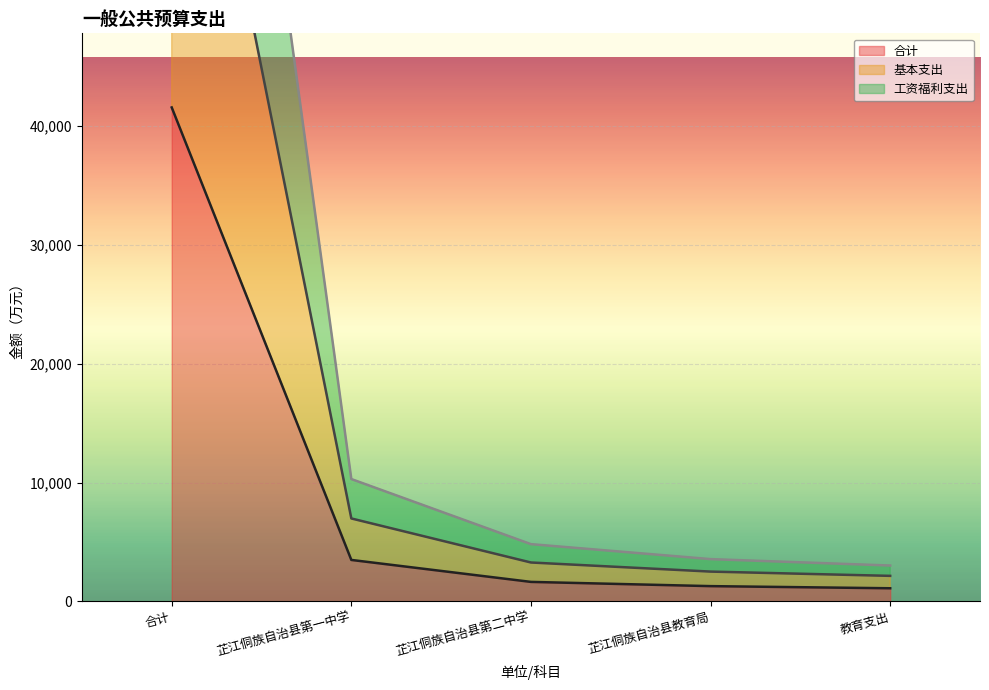

Count the number of data series in this chart.

3